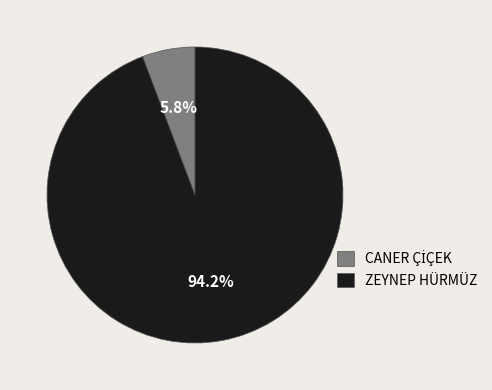

Is there a majority slice in this chart?

Yes